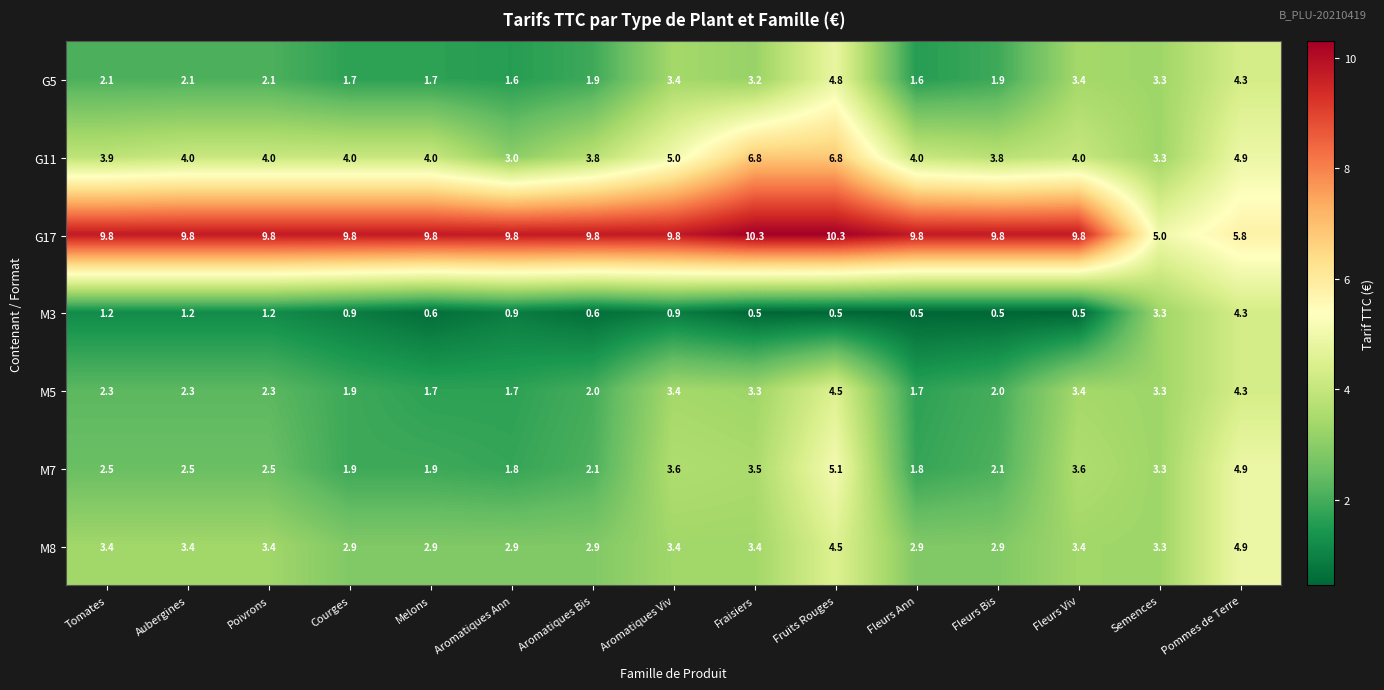

Which series has the widest spread of values?

G17